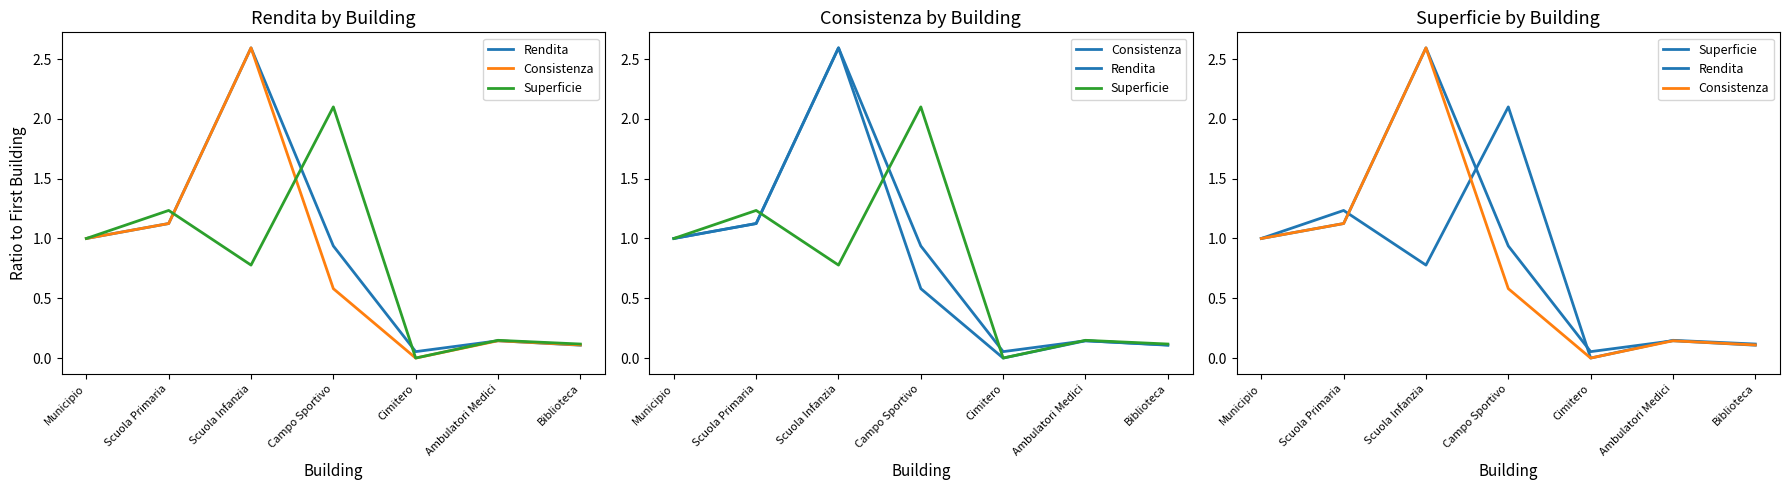

Read the Consistenza value at Ambulatori Medici.

0.1